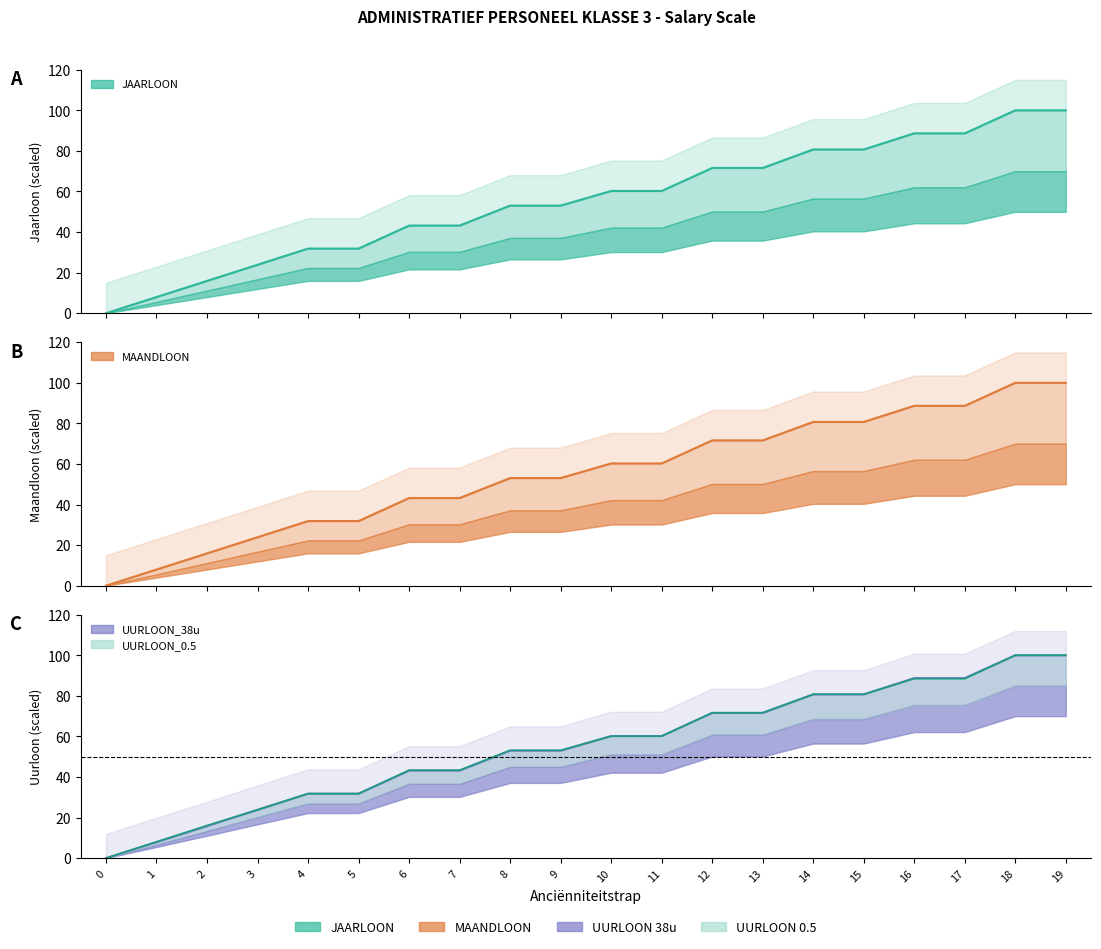

At 1, list the series in order from smallest to largest.

UURLOON_38u, MAANDLOON, JAARLOON, UURLOON_0.5